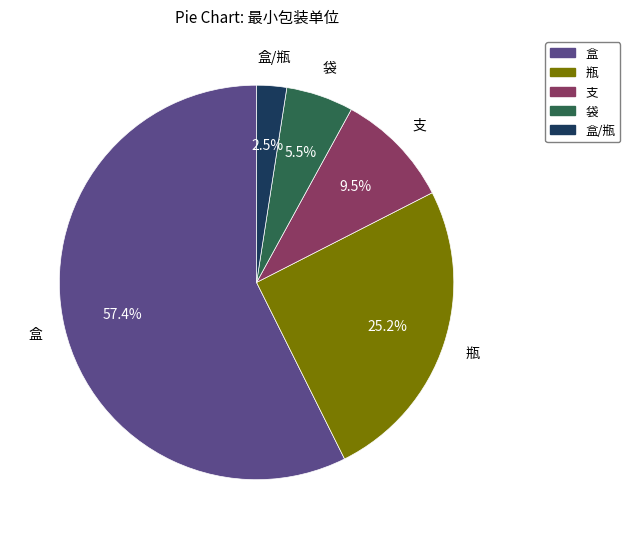

How many segments does this pie chart have?

5